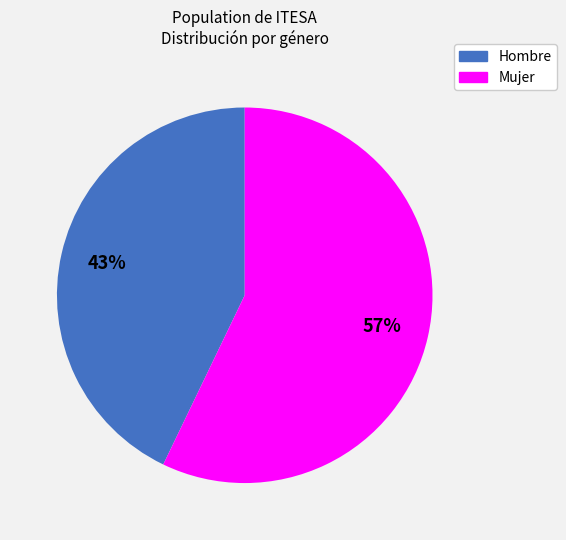

To the nearest percent, what portion does Mujer represent?

57%